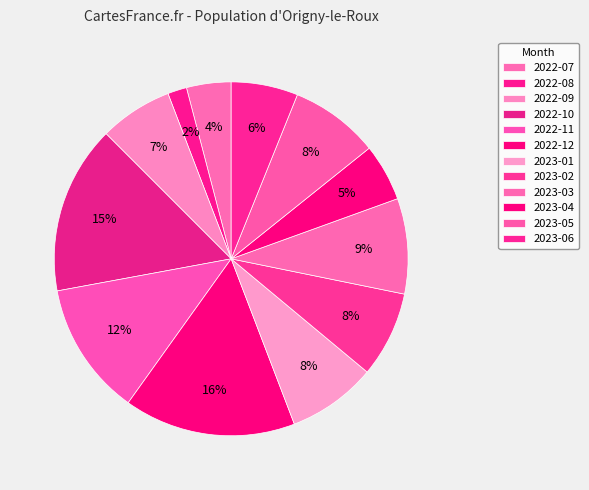

Count the number of slices in the pie.

12